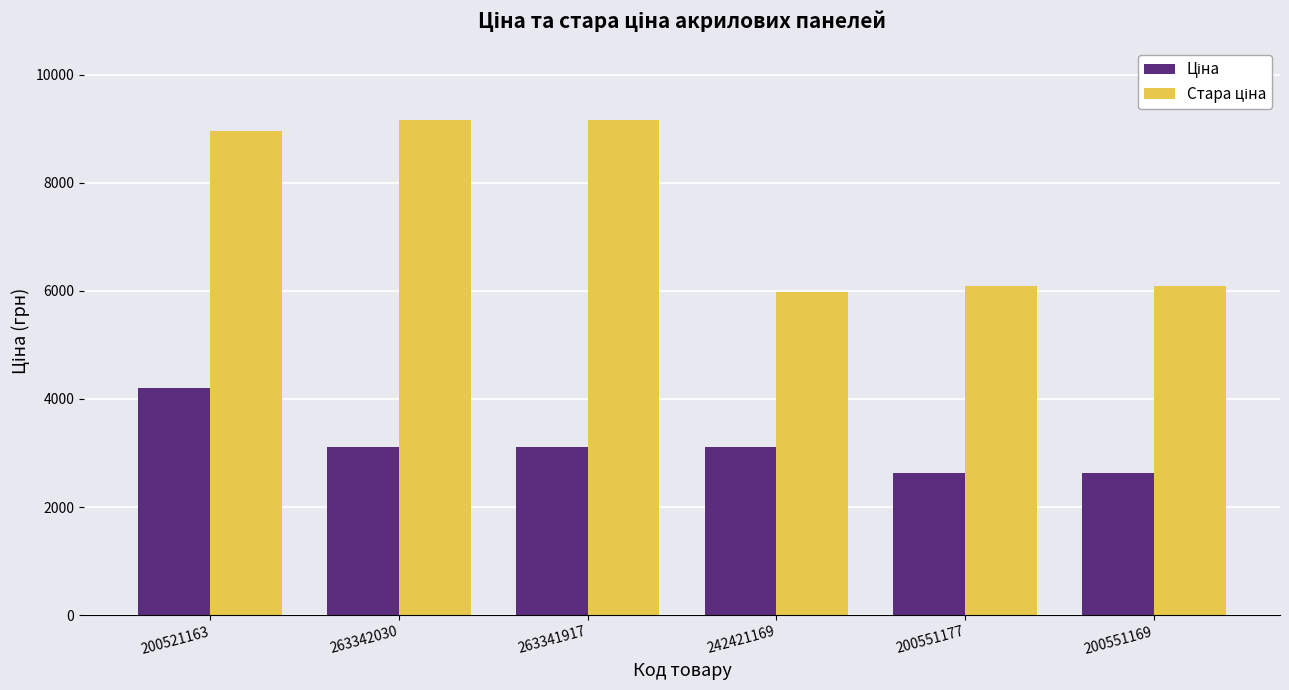

What is the maximum value shown in the chart?

9154.5